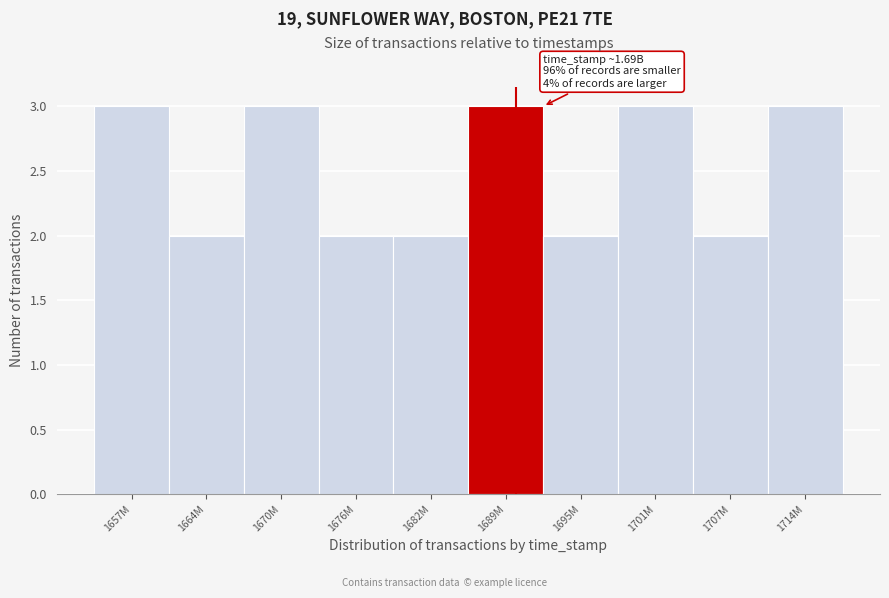

Reading right to left, list all the values displayed in this chart.

3	2	3	2	3	2	2	3	2	3